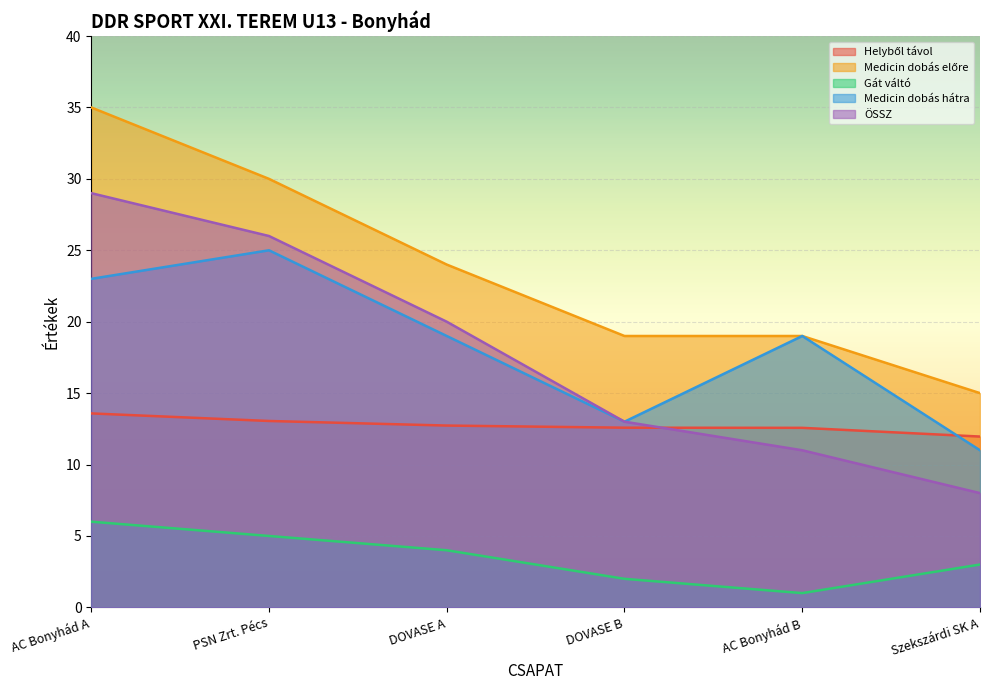

What is the value of the ÖSSZ point at the 2nd from the left?

26.0